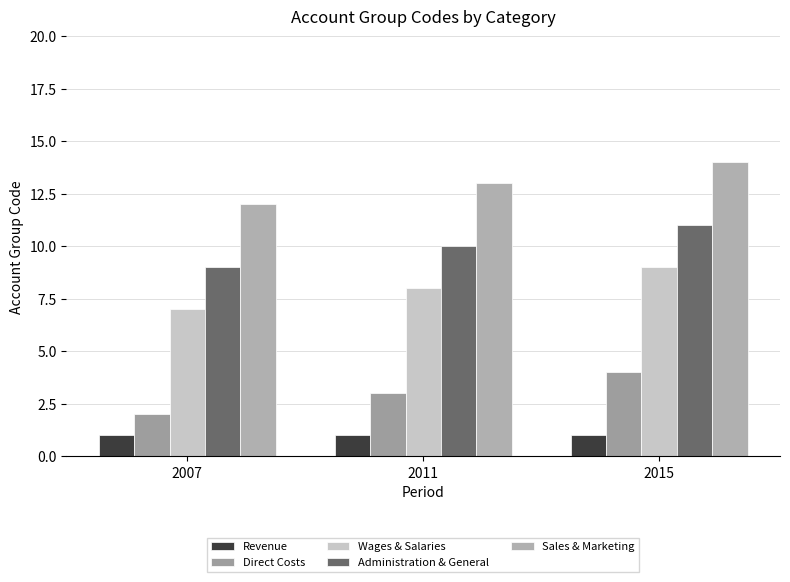

How many bars are there in each group?

5